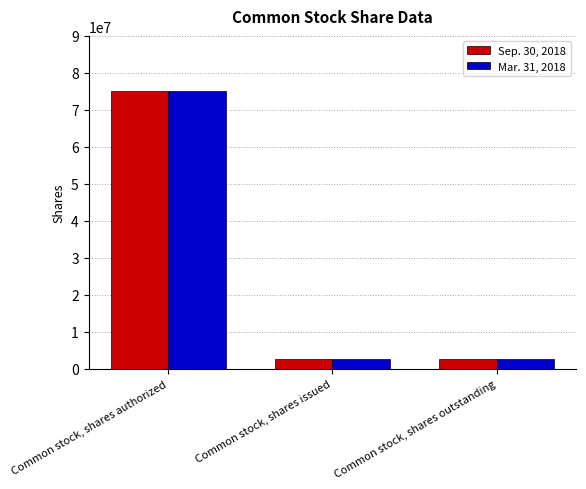

What is the difference between the maximum and minimum values in the Sep. 30, 2018 series?

72470320